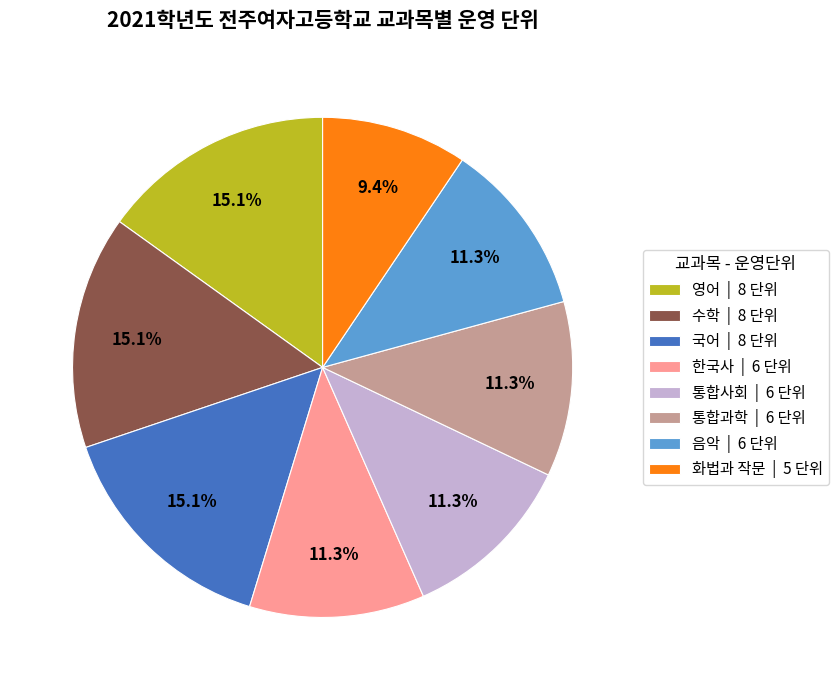

Approximately how many times larger is the value at 영어 | 8 단위 compared to 수학 | 8 단위?

1.0